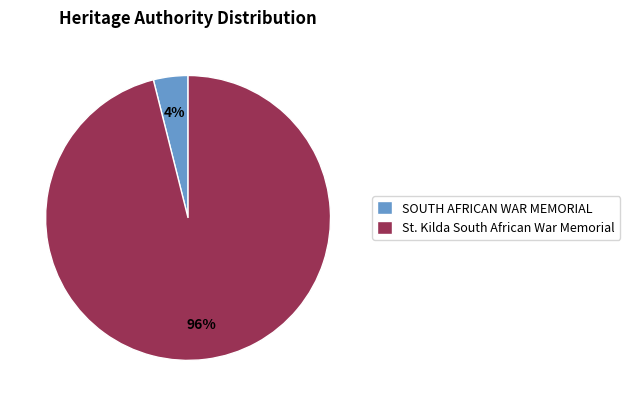

Does St. Kilda South African War Memorial represent more than half of the total?

Yes